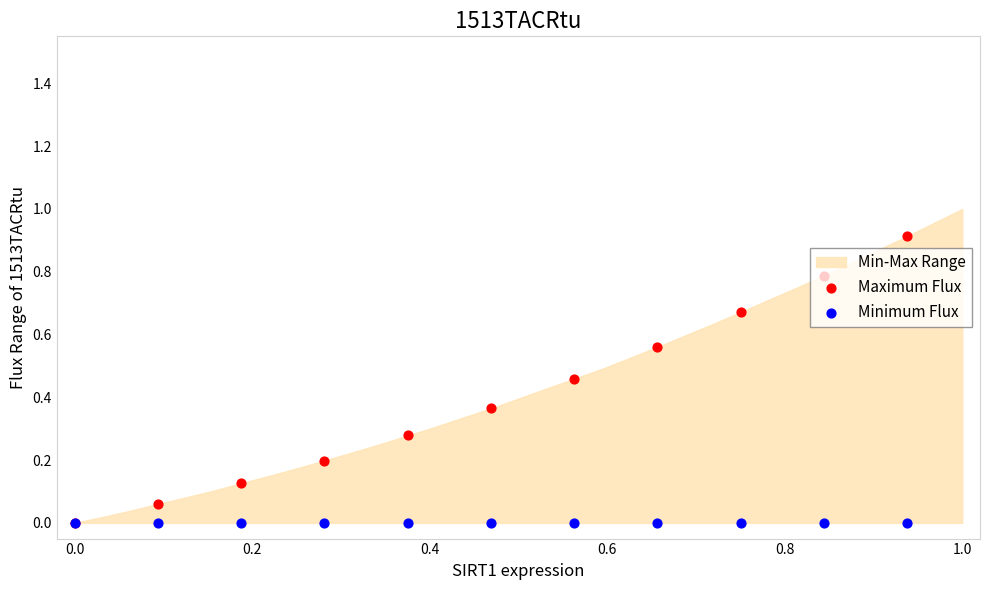

Which series reaches the maximum Y coordinate?

Maximum Flux